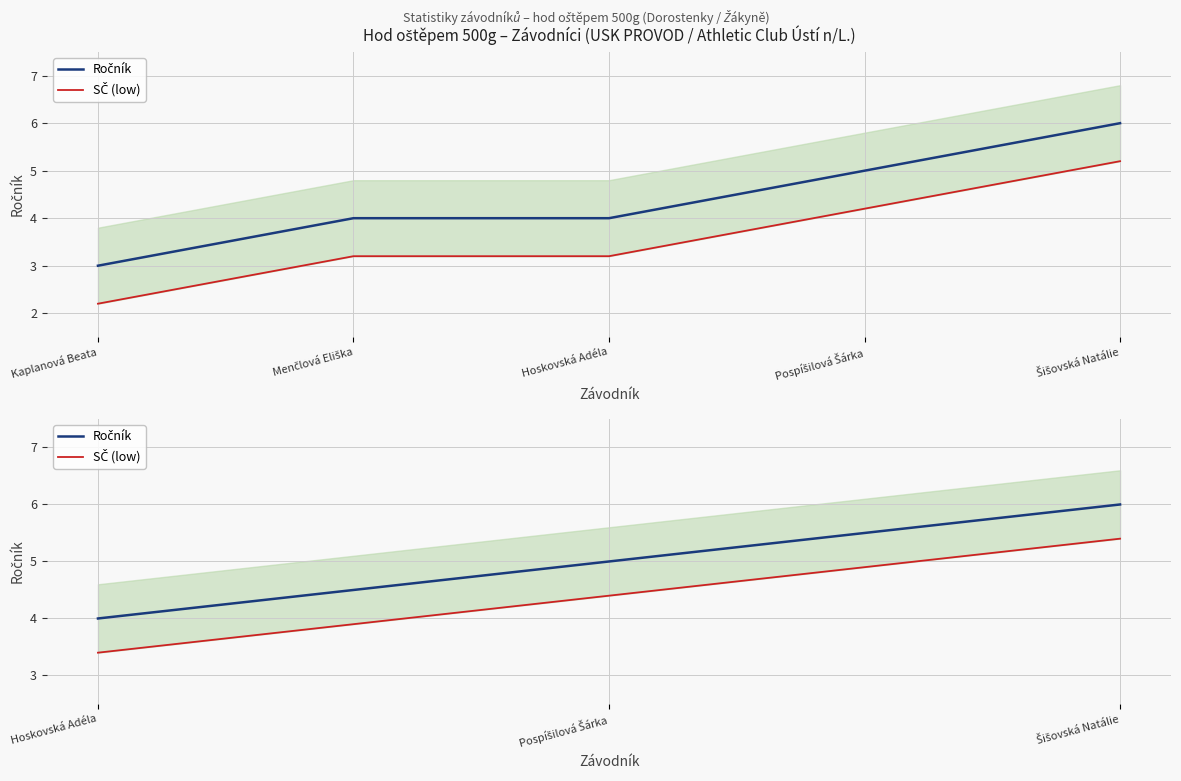

How many lines are shown in the chart?

2